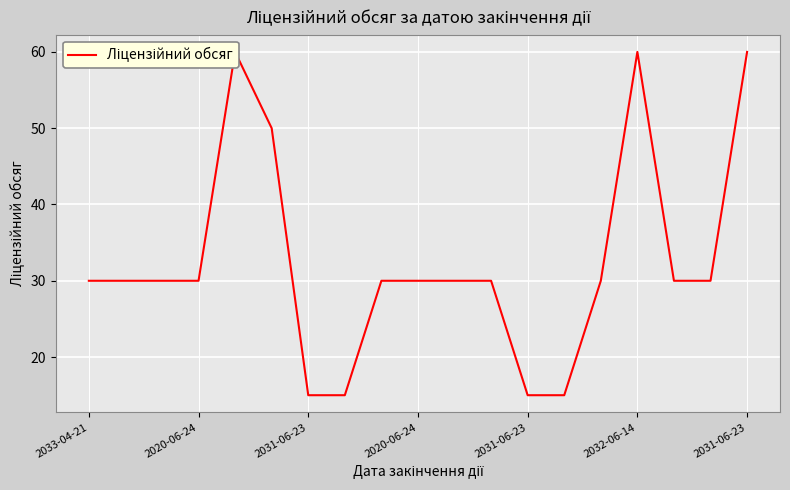

What is the ratio of the value at 2031-06-23 to the value at 2020-06-24?

2.0